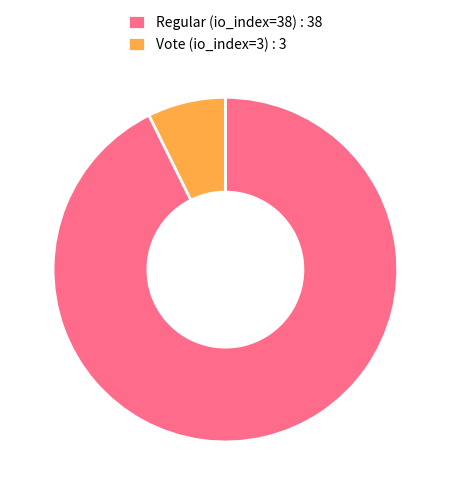

Is the sum of Vote (io_index=3) : 3 and Regular (io_index=38) : 38 greater than half?

Yes